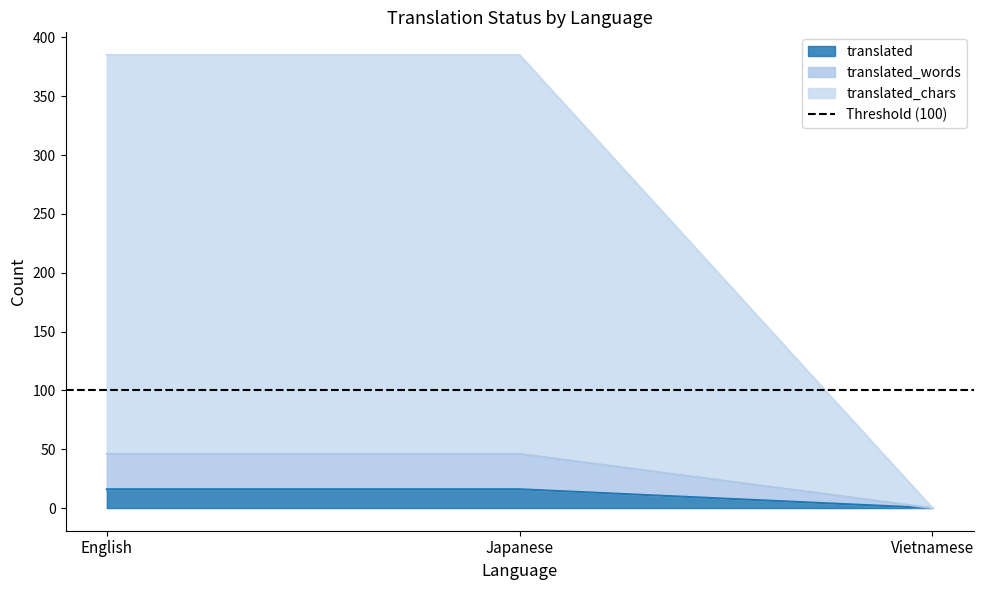

Which has a higher value, English or Vietnamese?

English